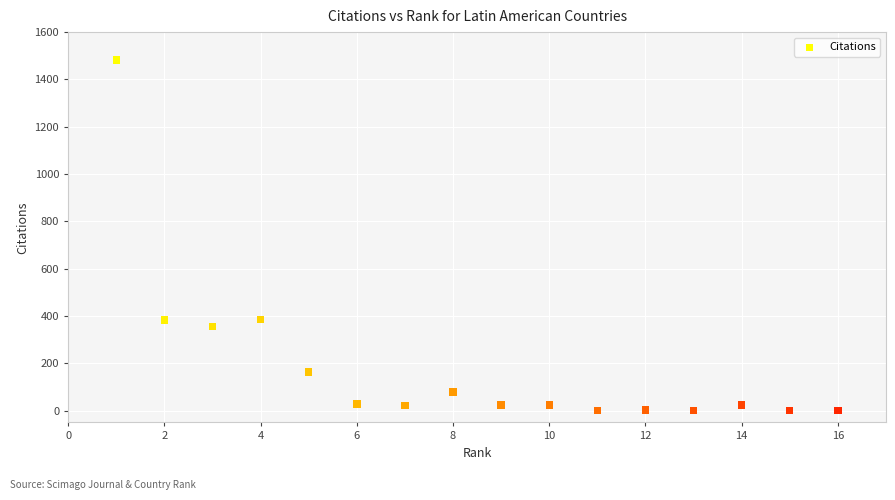

What is the range of X values (max minus min)?

15